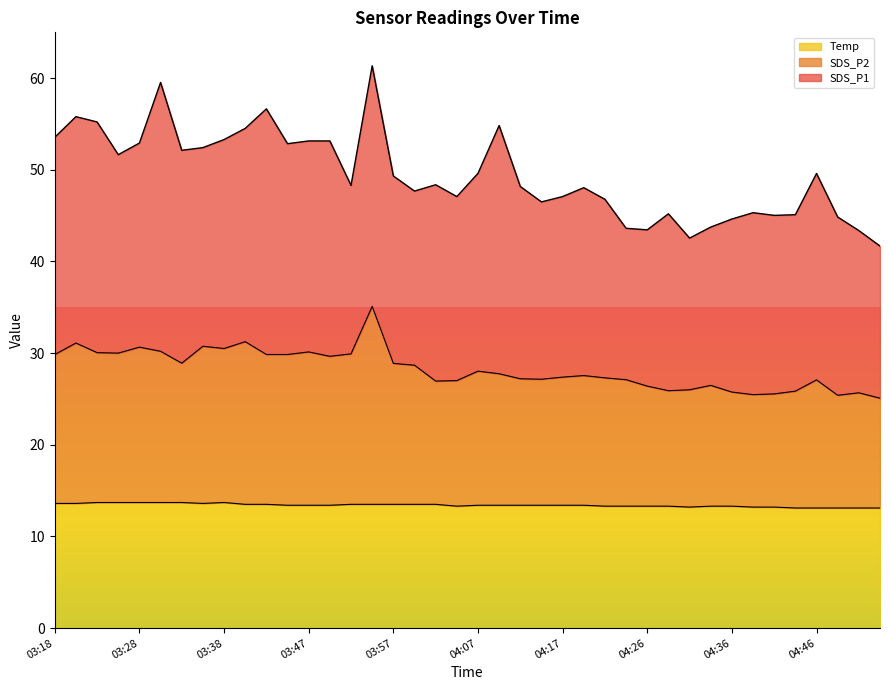

True or false: SDS_P2 and Temp intersect in this chart.

False